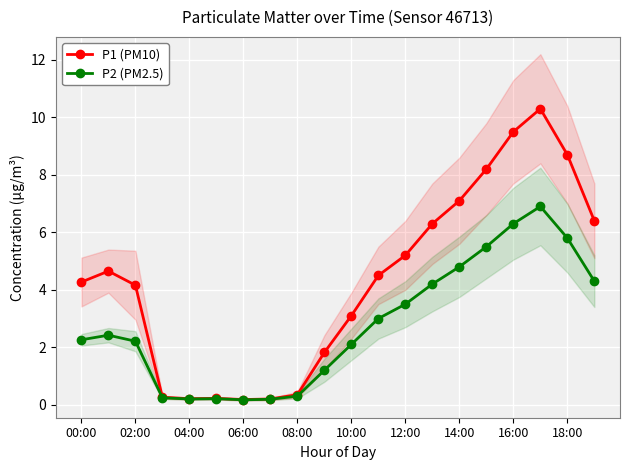

What are all the series names shown in the legend?

P1 (PM10), P2 (PM2.5)